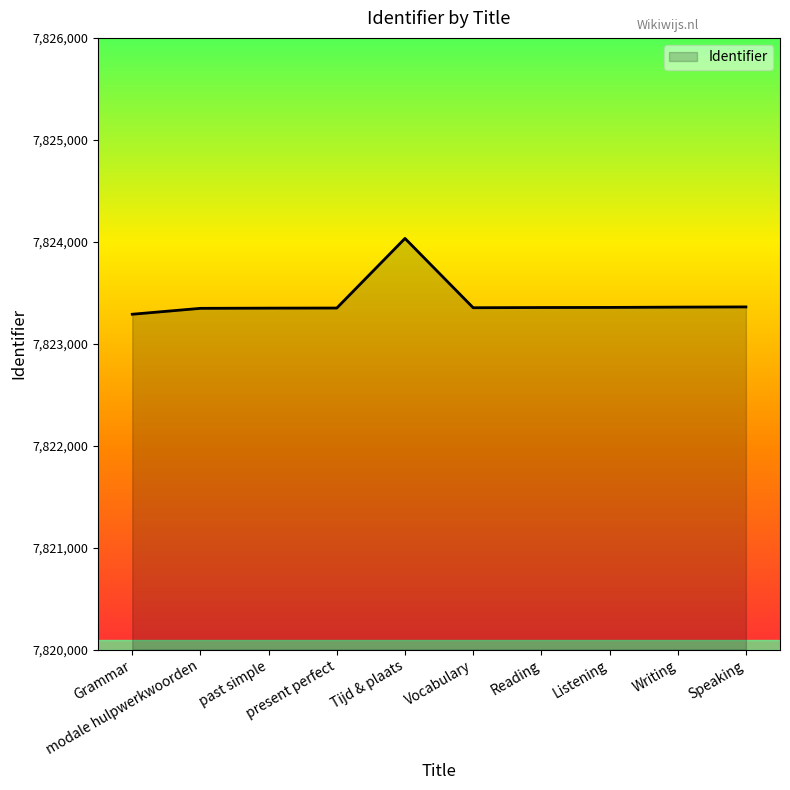

What is the maximum value shown in the chart?

7824033